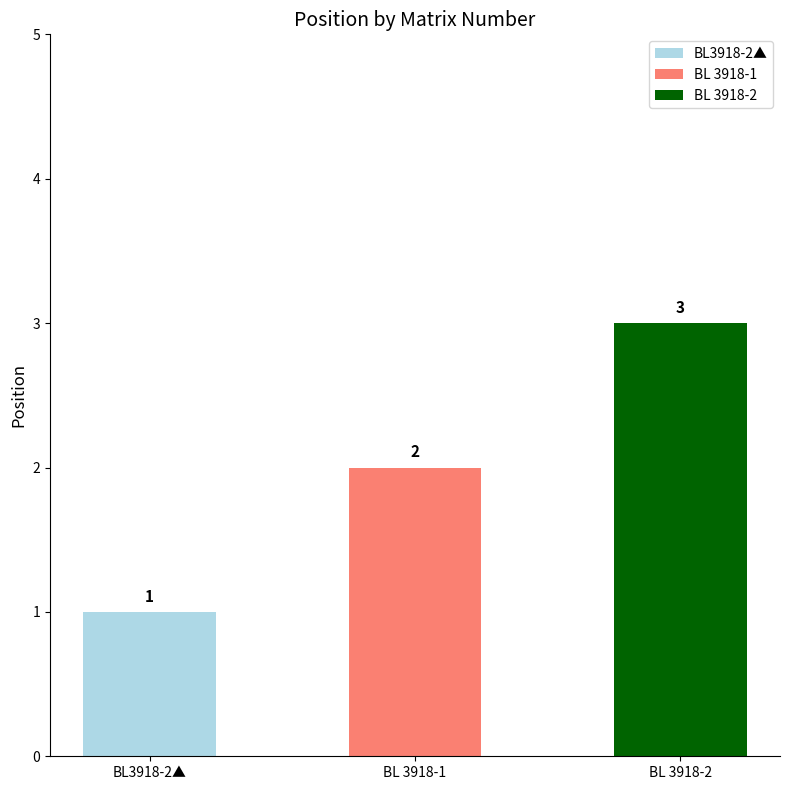

Reading right to left, transcribe all the data shown in this chart.

BL 3918-2=3	BL 3918-1=2	BL3918-2▲=1